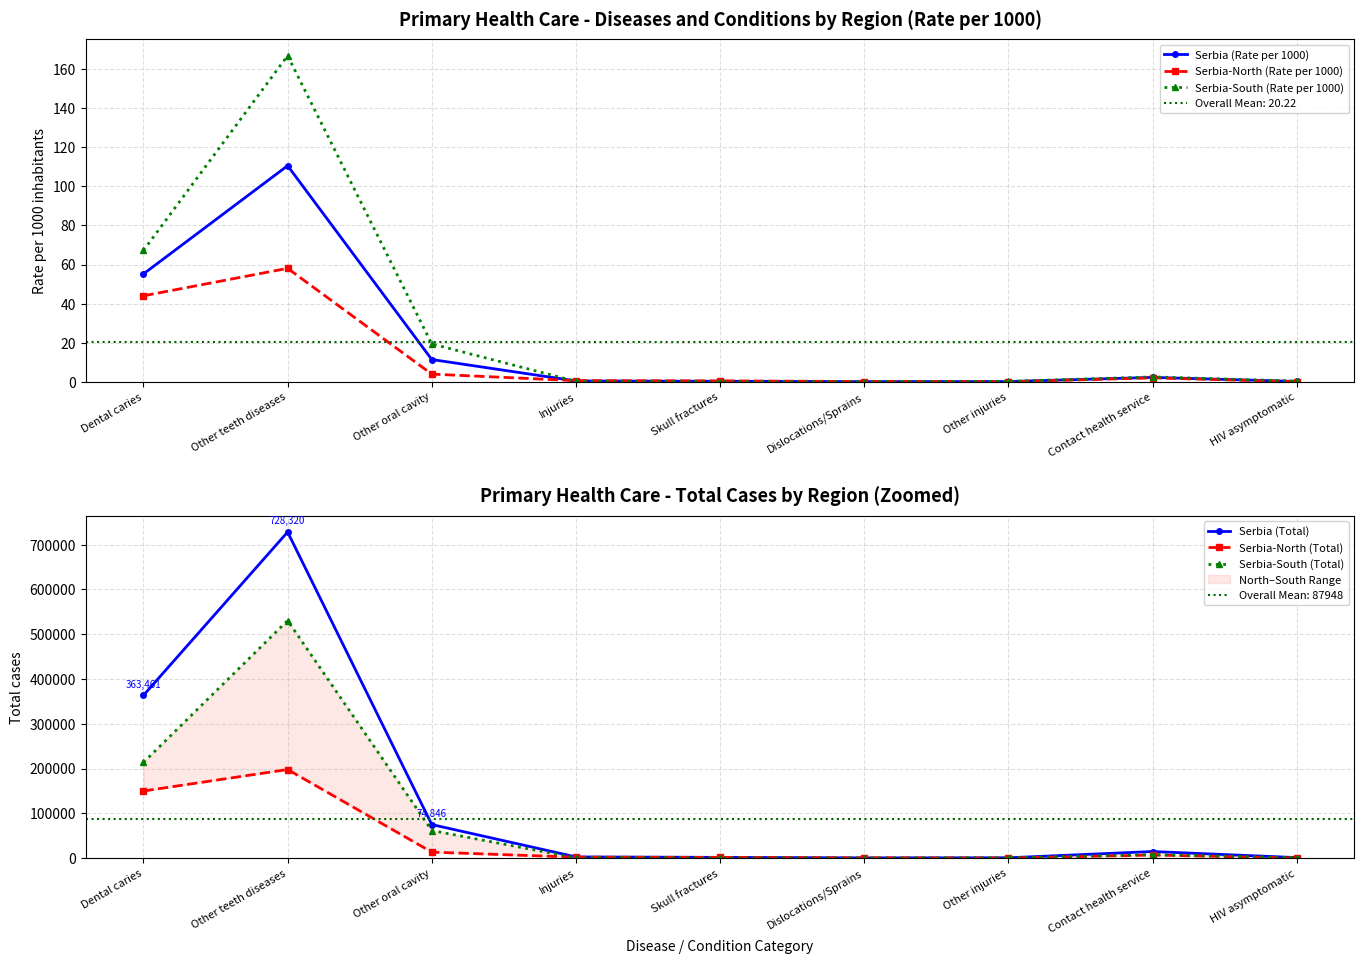

What is the spread (max minus min) of values at Dislocations/Sprains?

381.0